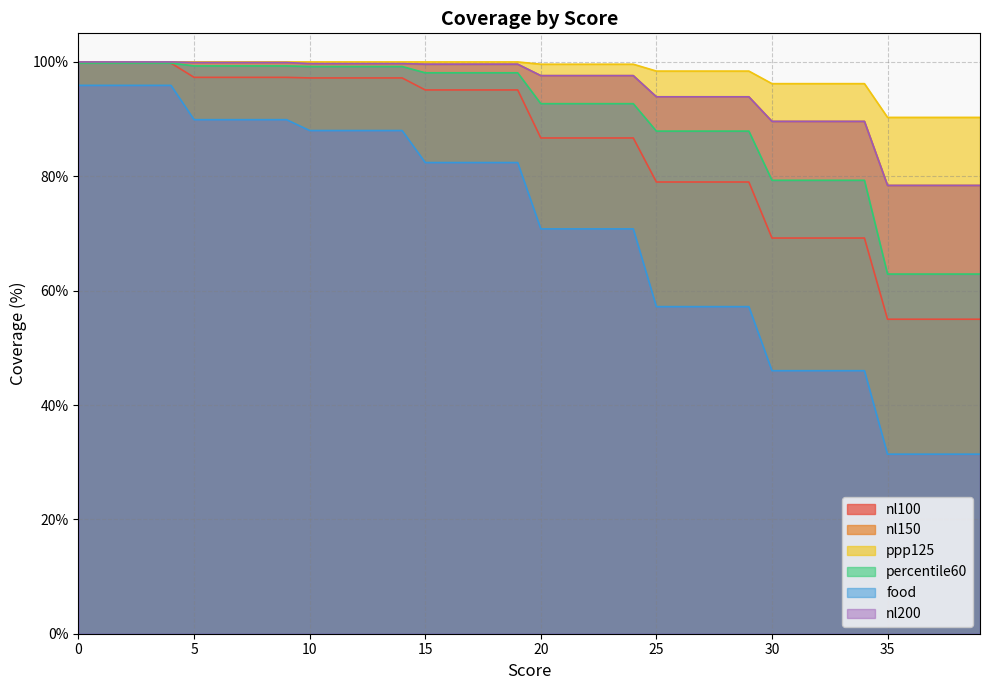

What are all the series names shown in the legend?

nl100, nl150, ppp125, percentile60, food, nl200